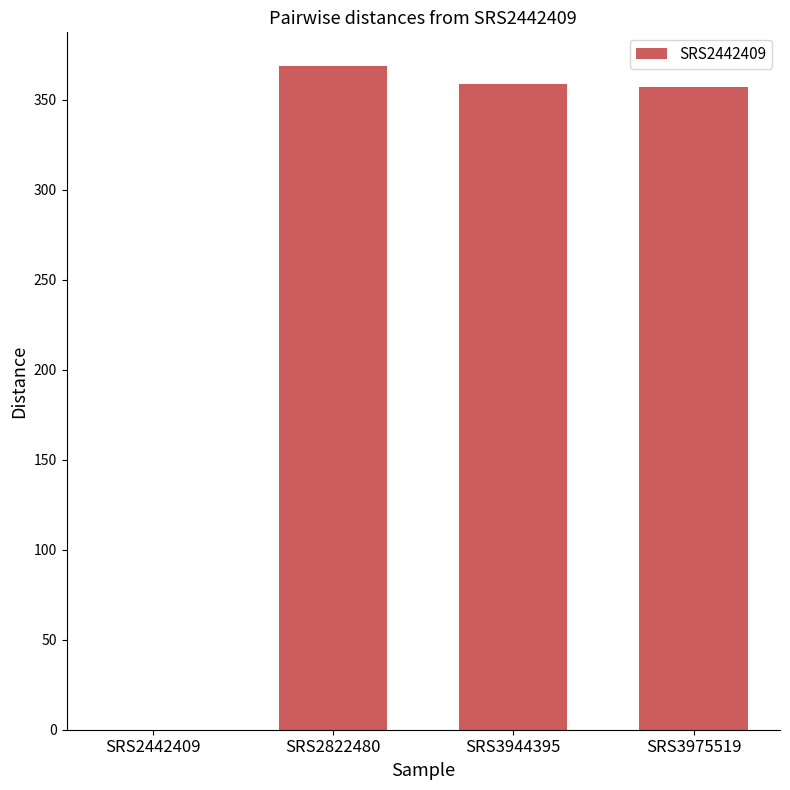

Read the value at SRS3975519, to the nearest 50.

350